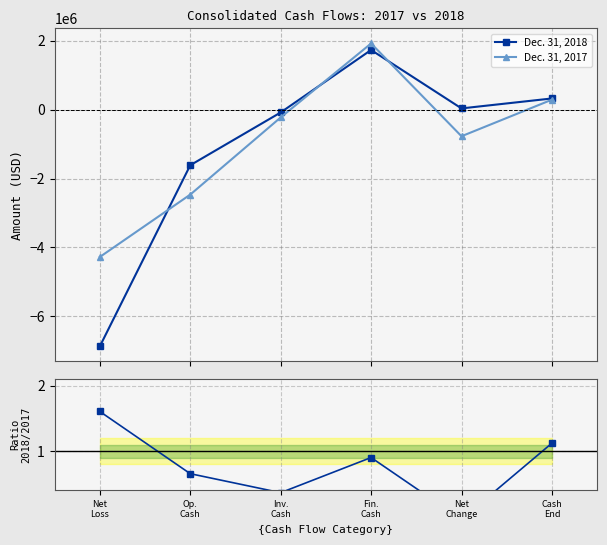

What is the label of the 5th point from the left?

Net
Change